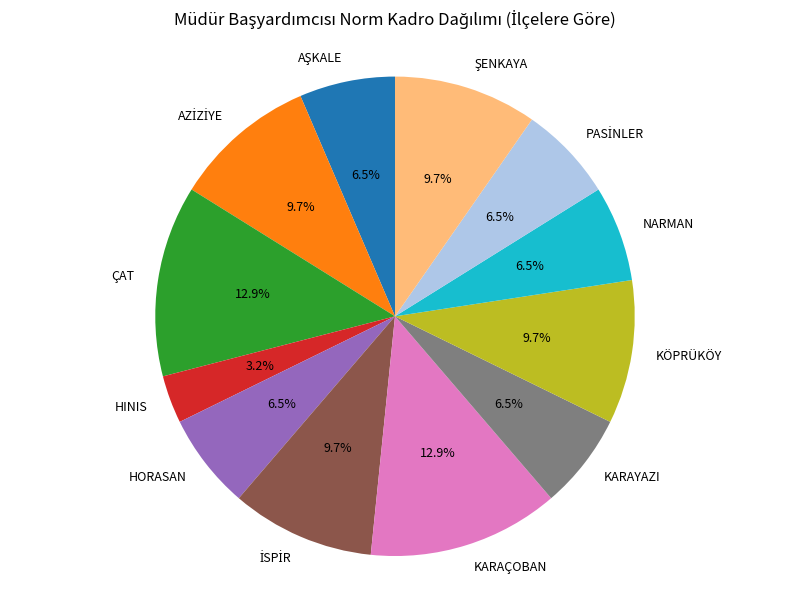

What percentage is NOT represented by KÖPRÜKÖY?

90.3%